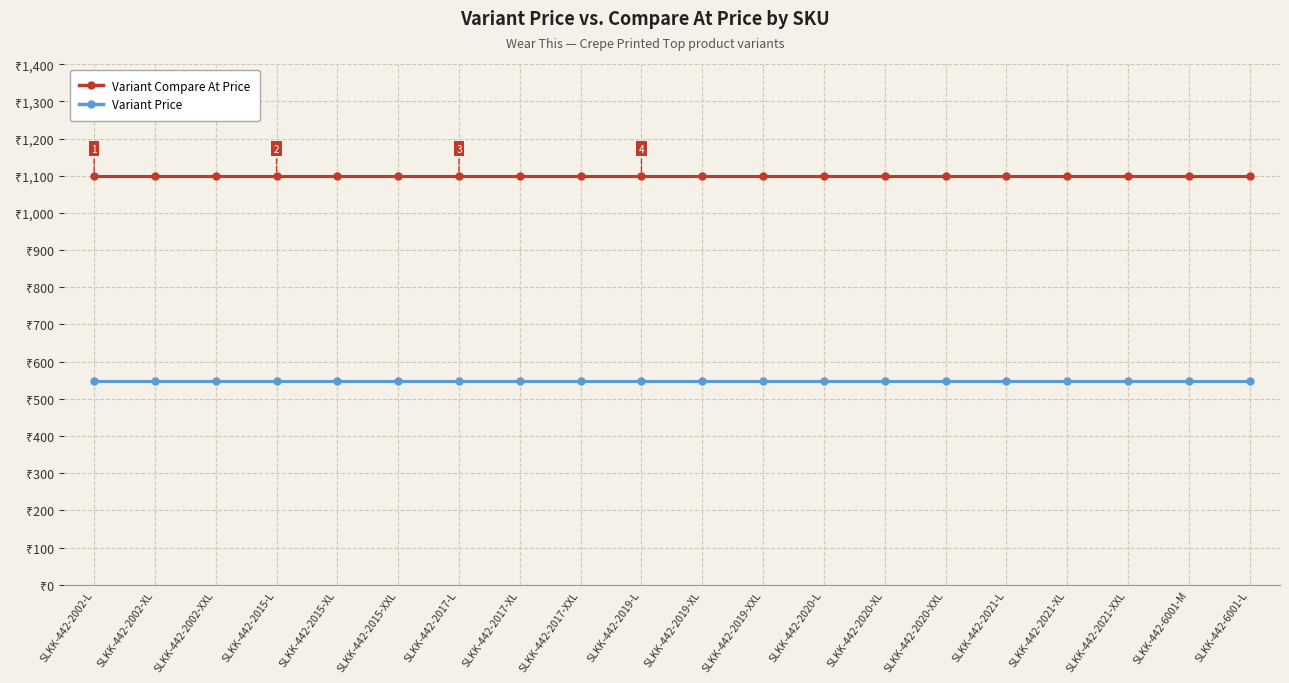

Rank the series by their average value, from highest to lowest.

Variant Compare At Price, Variant Price